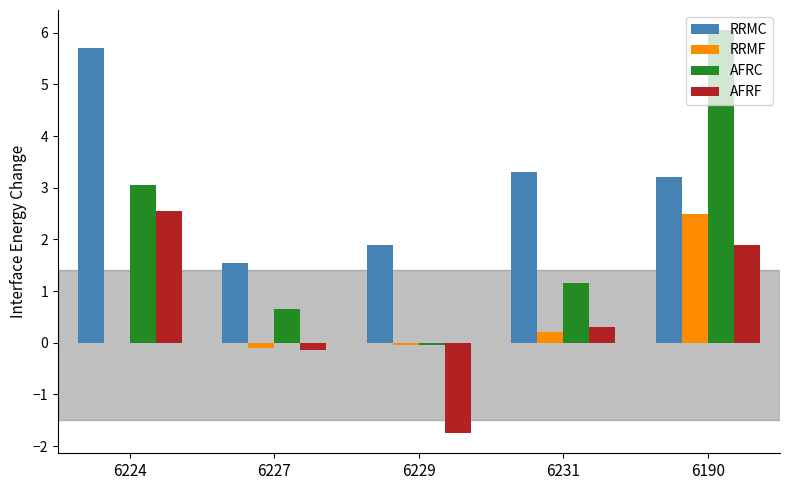

What is the sum of all RRMC values?

15.7